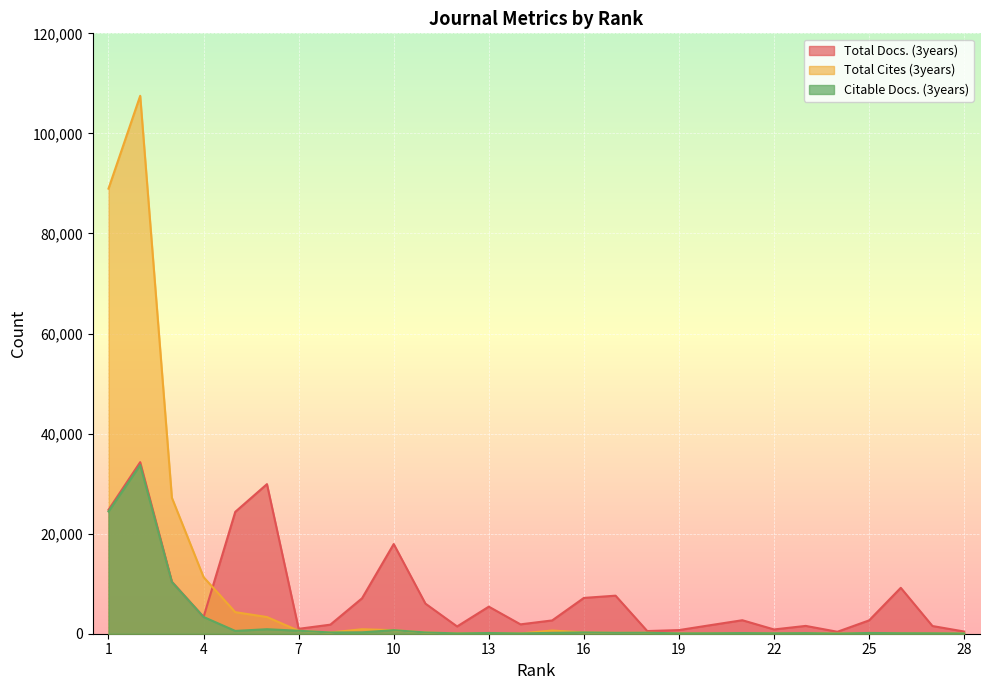

Is it true that Total Cites (3years) equals 39 at 14?

False